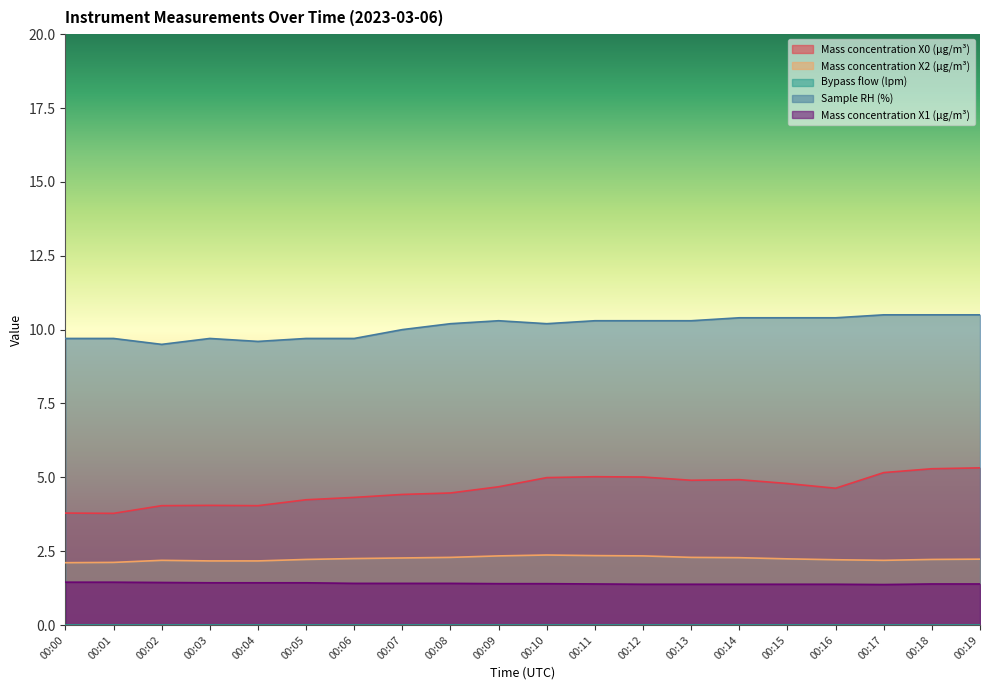

At which category does Mass concentration X1 (μg/m³) reach its first local valley?

00:17